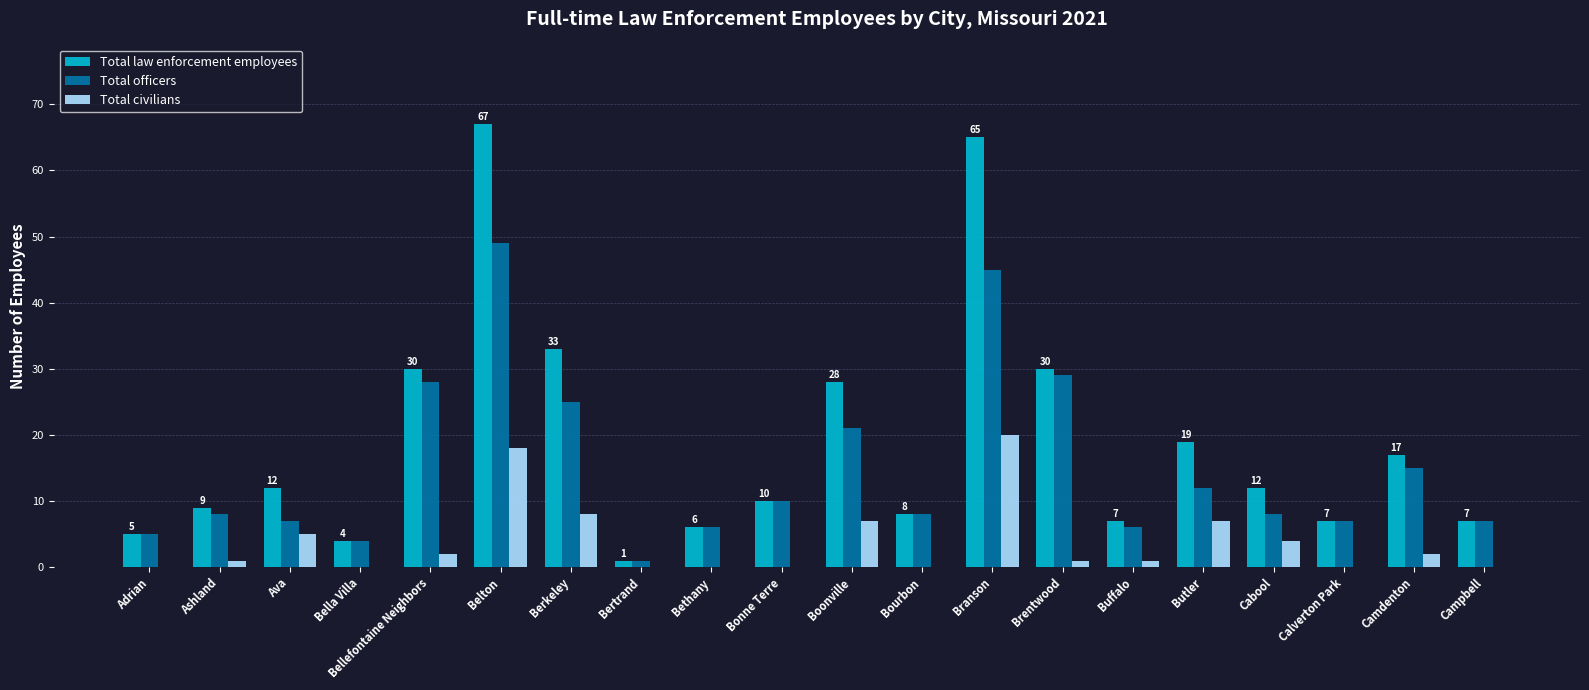

Between Bellefontaine Neighbors and Berkeley, which series saw the biggest shift?

Total civilians